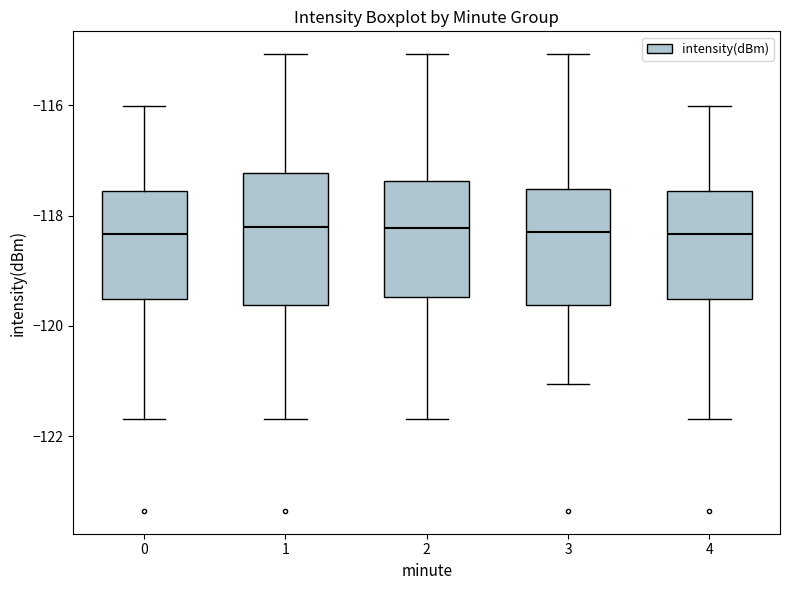

Comparing the boxes themselves (not the whiskers), which one is the tallest?

1